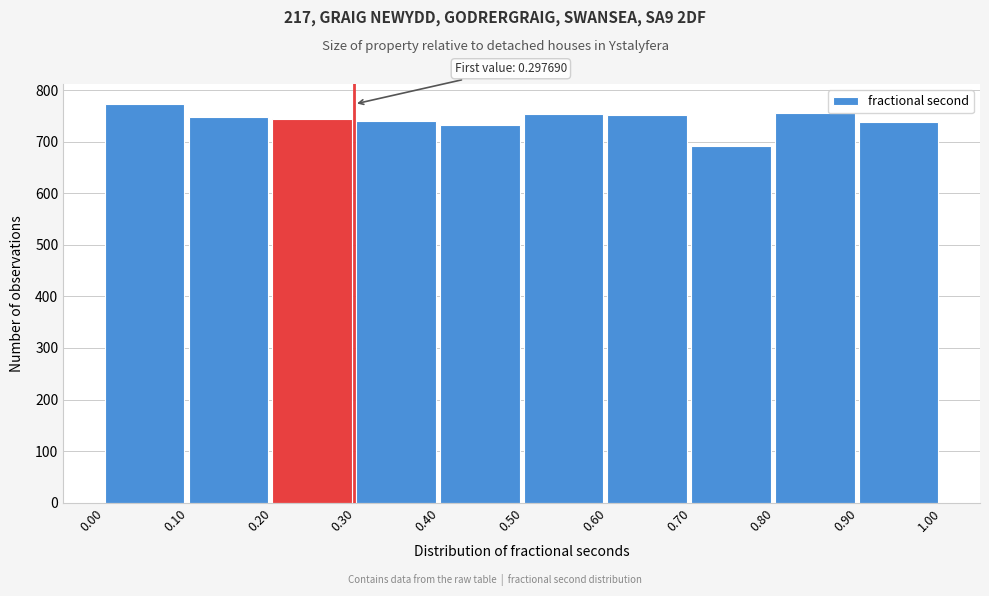

Over which range of the x-axis is the bar tallest?

0.00 to 0.10